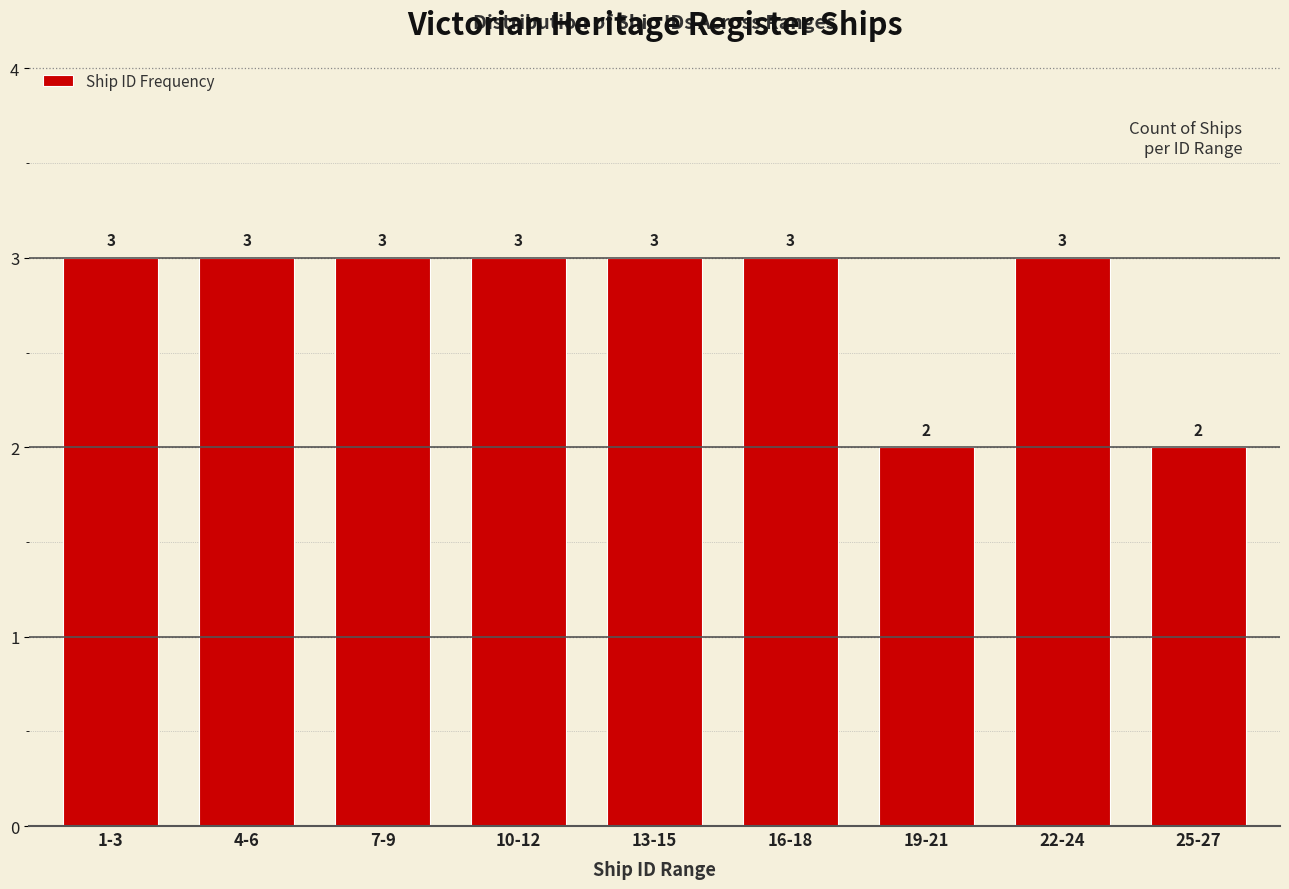

Reading right to left, extract all data points from this chart.

2	3	2	3	3	3	3	3	3